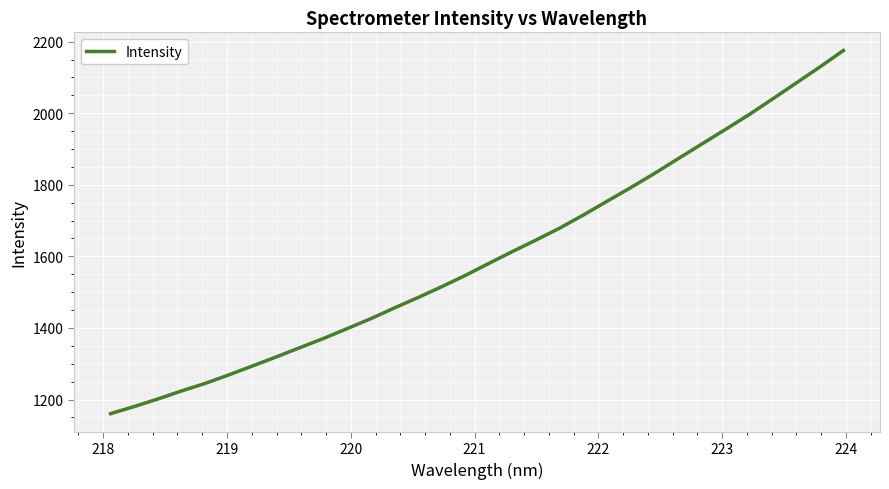

What is the maximum value shown in the chart?

2175.4